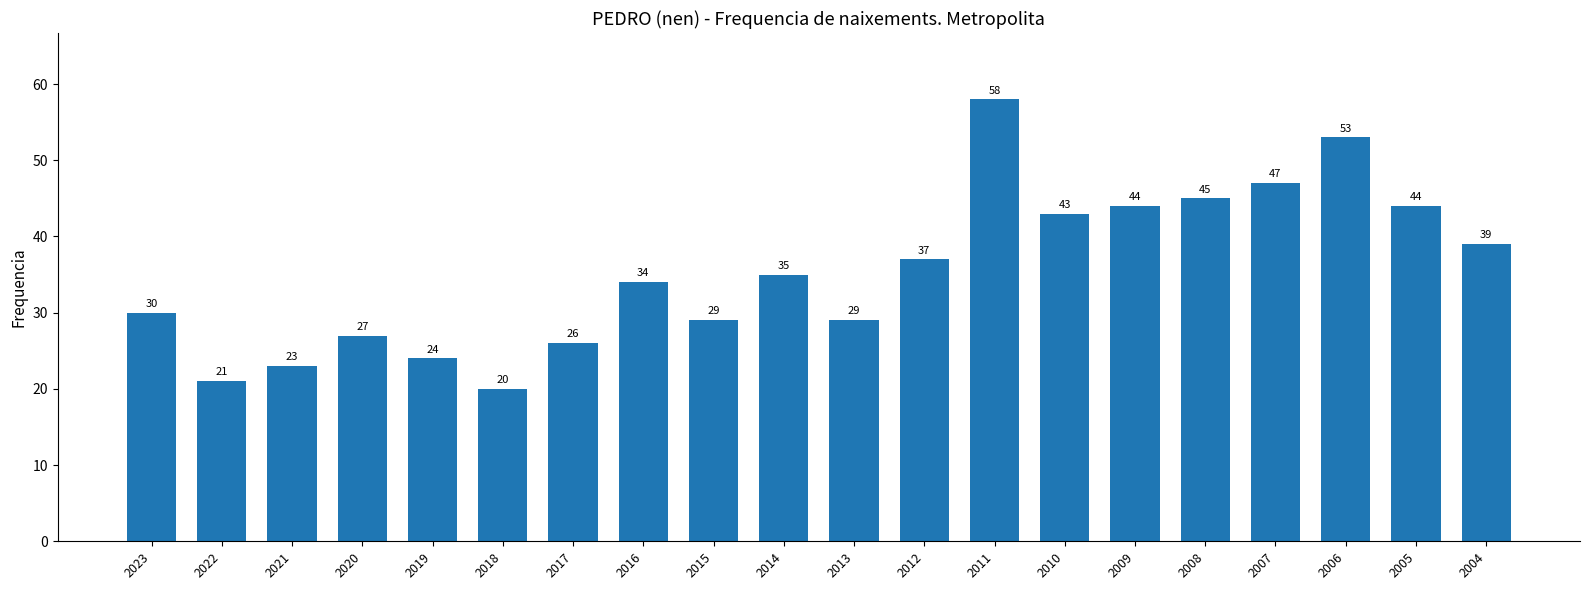

At which label is the value closest to 39?

2004